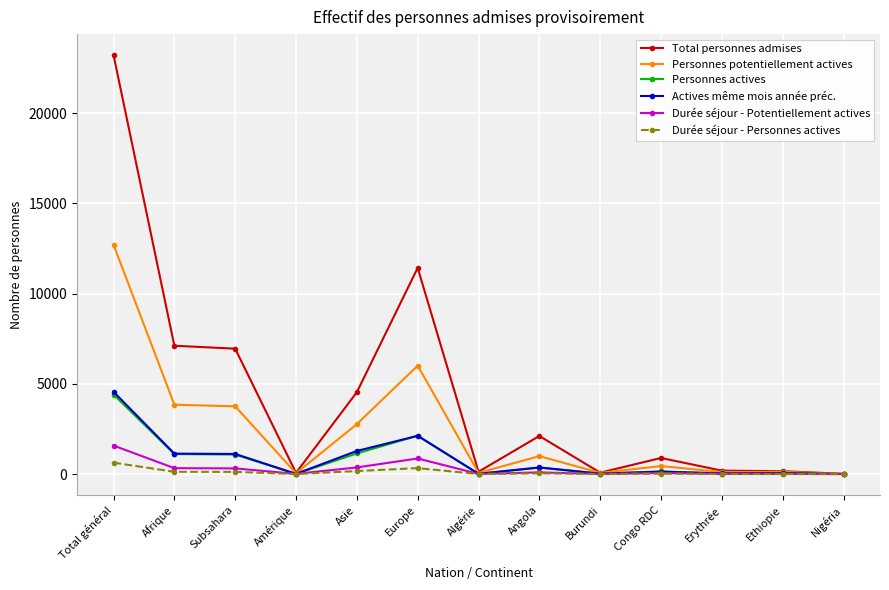

What is the difference between the maximum and minimum values in the Total personnes admises series?

23211